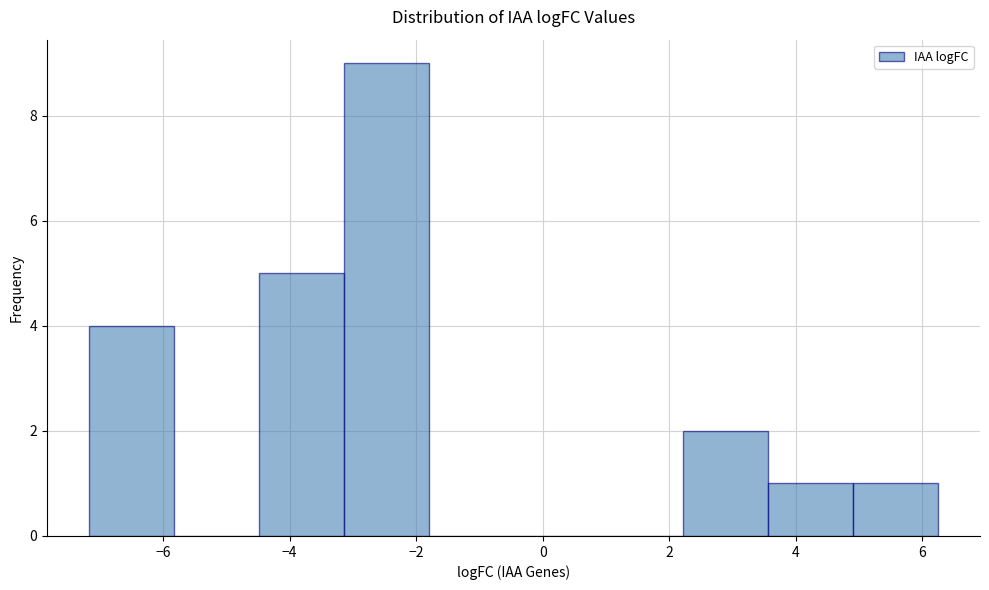

Which range on the x-axis has the tallest bar?

-3.2 to -1.8